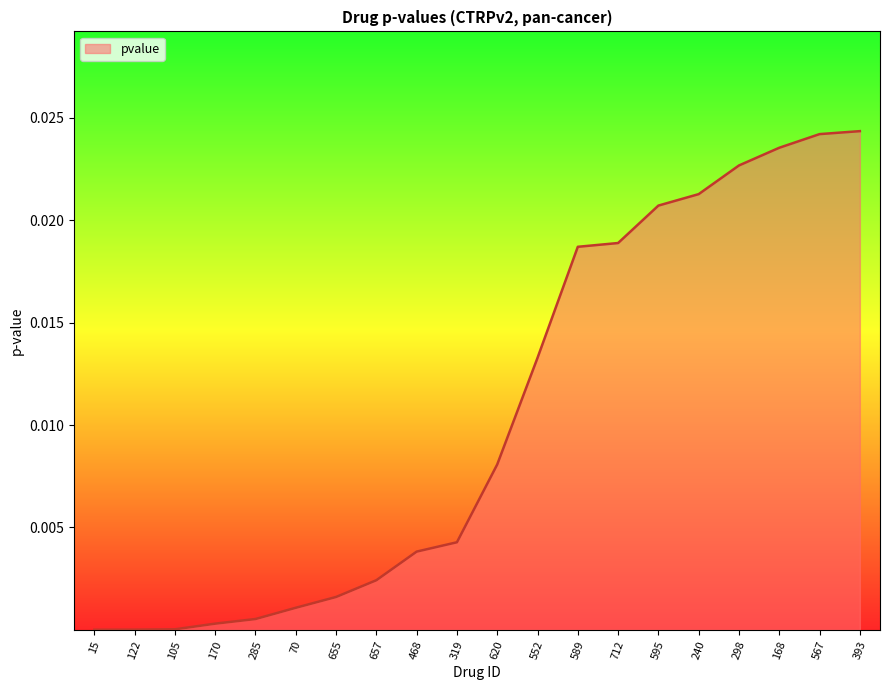

Does the chart display data point markers on the line(s)?

No